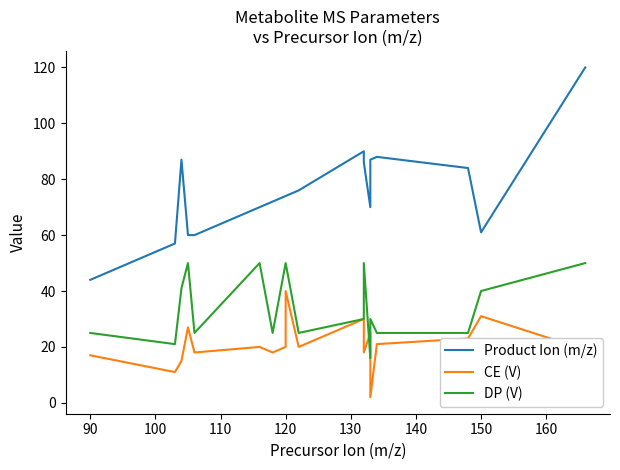

Which series has the widest spread of values?

Product Ion (m/z)